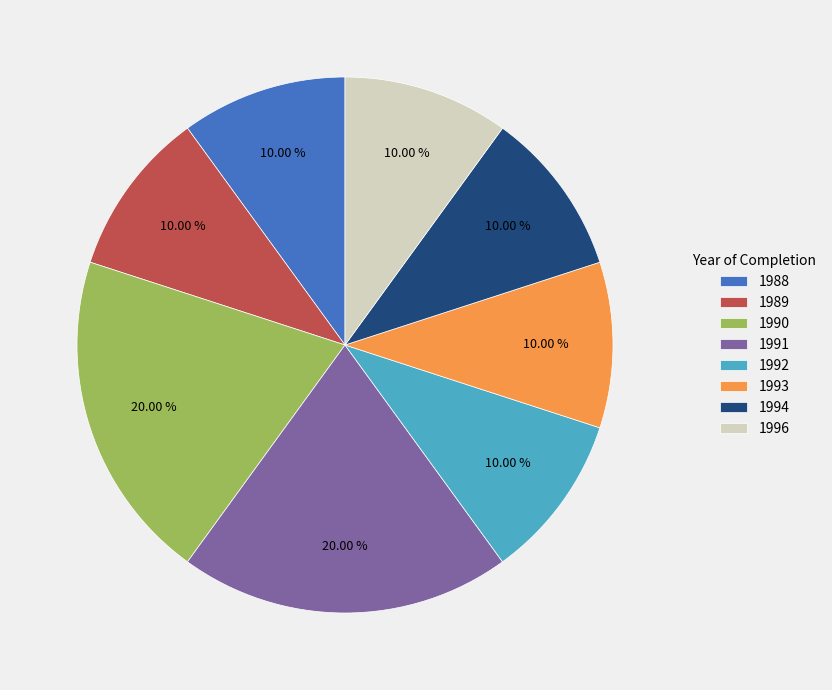

Does any single category account for the majority?

No